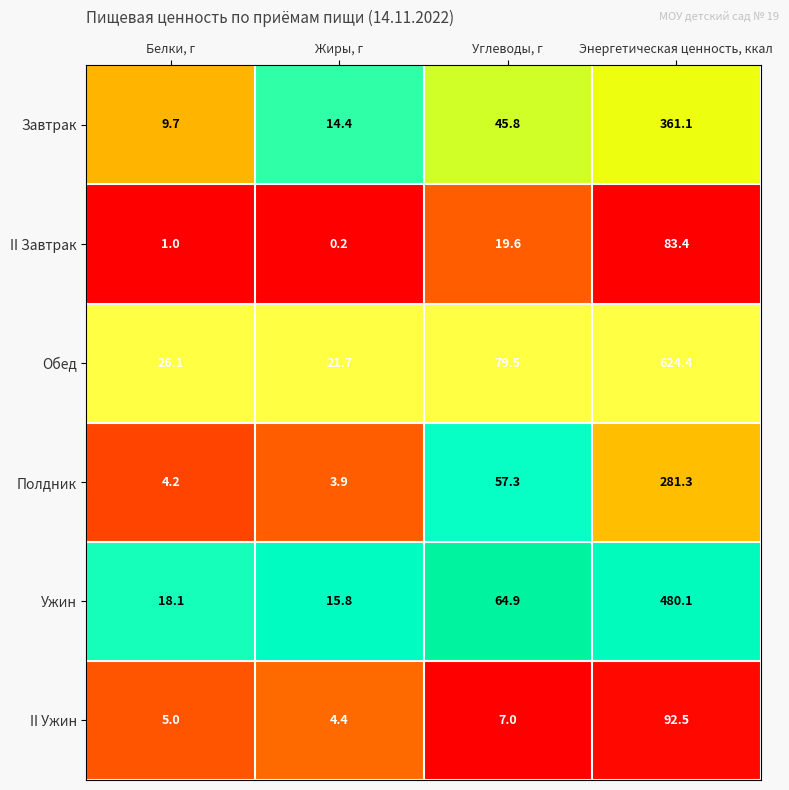

What is the spread (max minus min) of values at Углеводы, г?

72.5